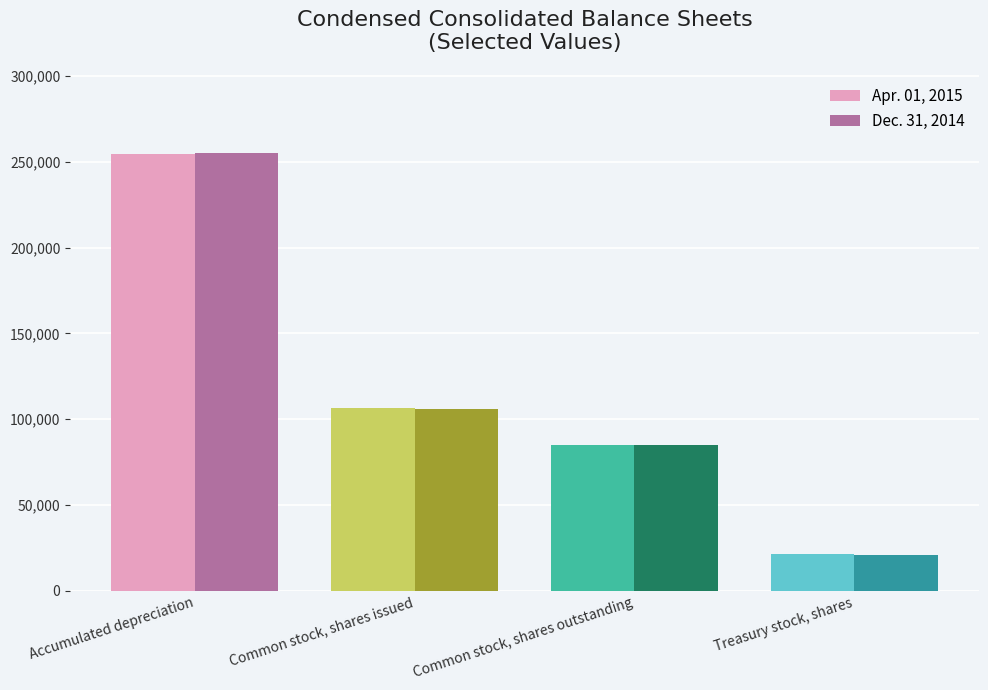

List the series in order of their peak value, highest first.

Dec. 31, 2014, Apr. 01, 2015